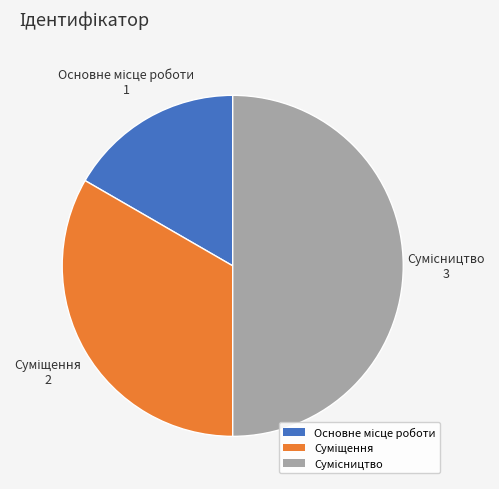

To the nearest percent, what is the difference between the largest and smallest slice percentages?

33%